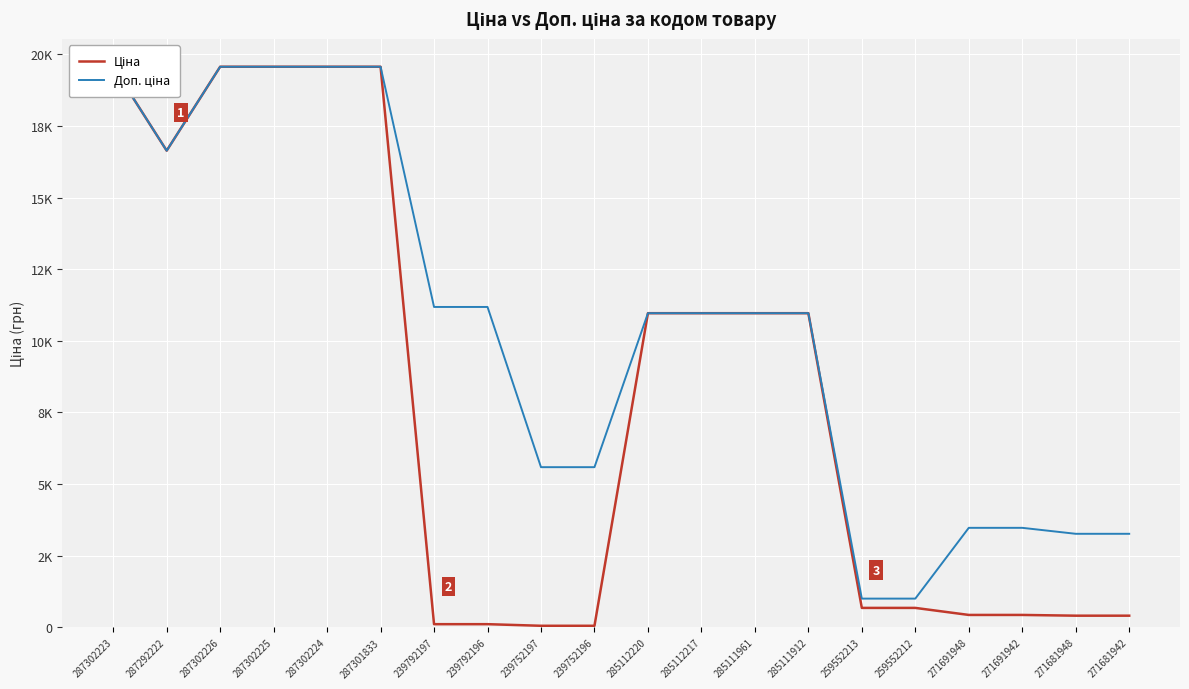

True or false: Доп. ціна and Ціна intersect in this chart.

False